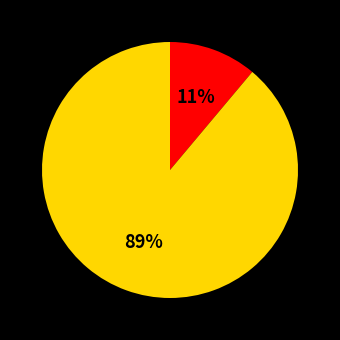

Is there a majority slice in this chart?

Yes